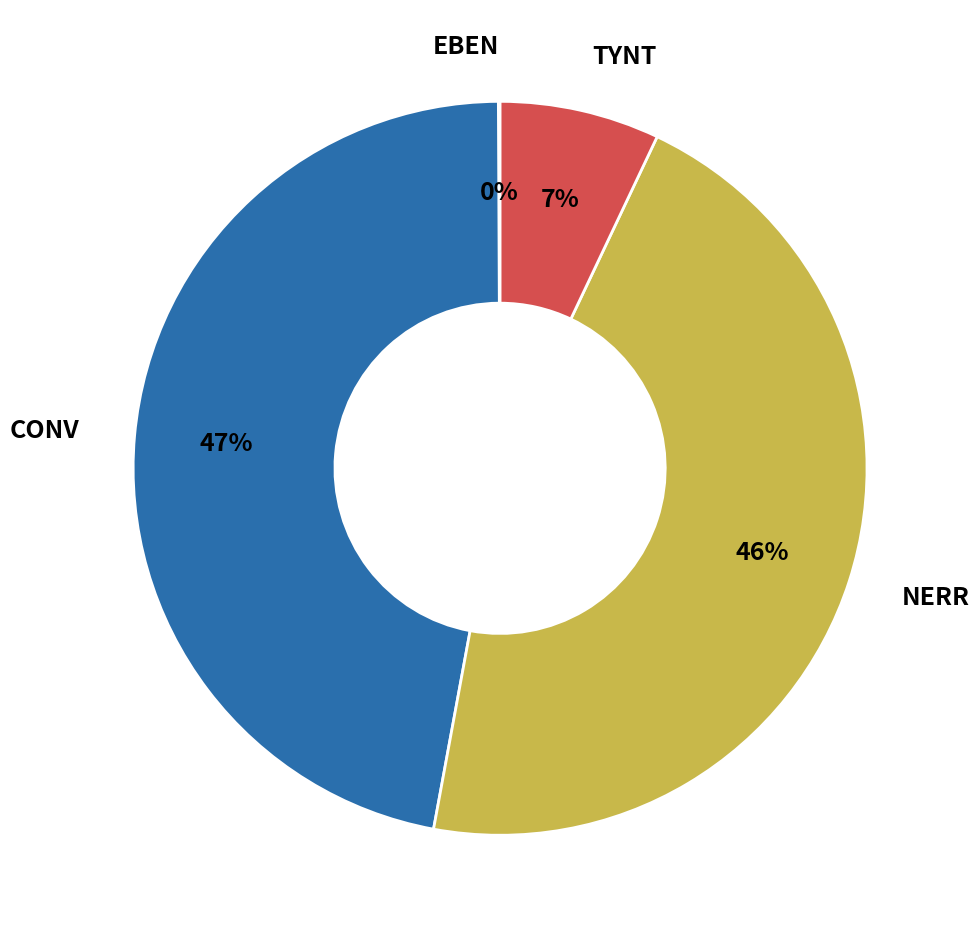

Which has a higher value, TYNT or NERR?

NERR